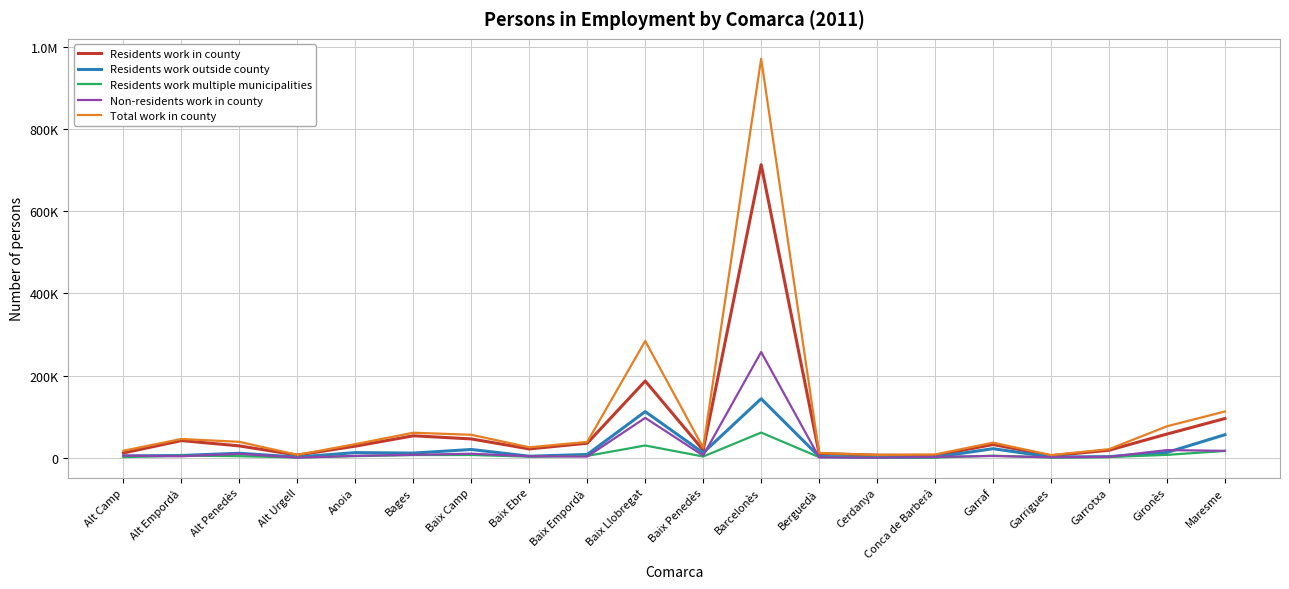

What is the highest value of the Residents work in county series?

713555